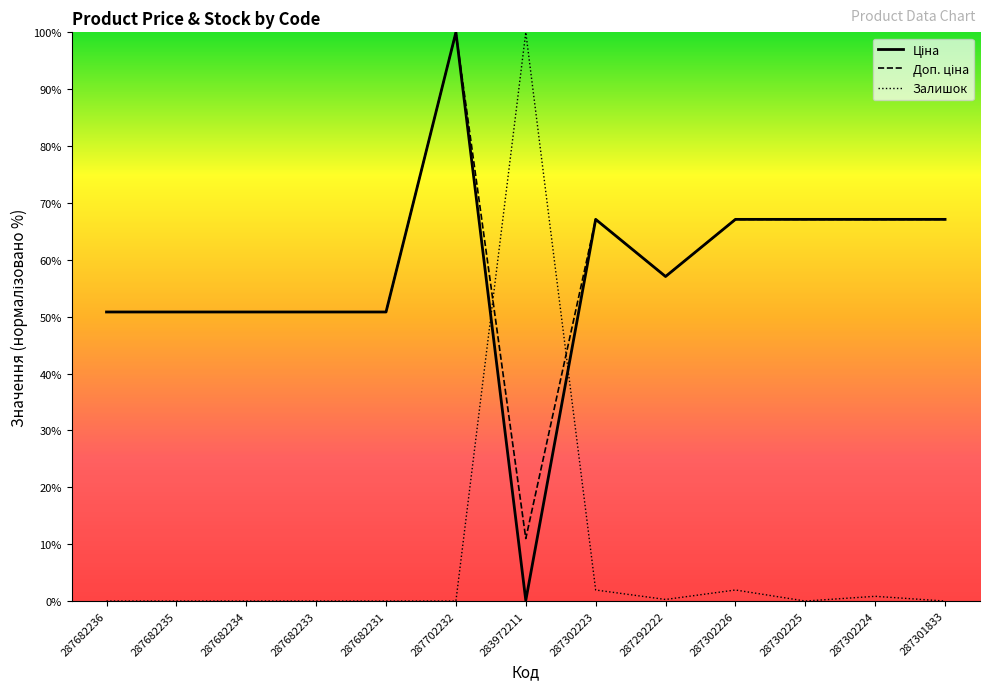

How many data points in Доп. ціна are above 57?

7